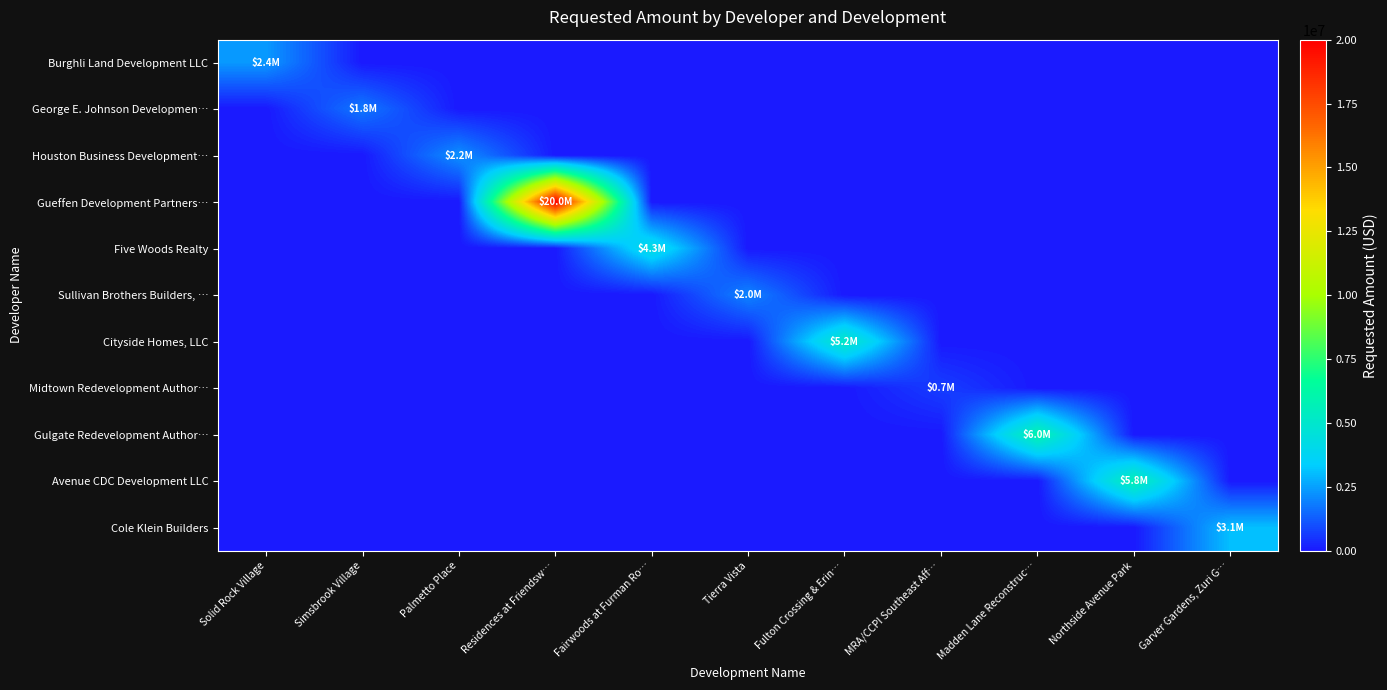

Reading left to right, extract all data points from this chart.

Burghli Land Development LLC: Solid Rock Village=2385842.0	Simsbrook Village=0.0	Palmetto Place=0.0	Residences at Friendsw…=0.0	Fairwoods at Furman Ro…=0.0	Tierra Vista=0.0	Fulton Crossing & Erin…=0.0	MRA/CCPI Southeast Aff…=0.0	Madden Lane Reconstruc…=0.0	Northside Avenue Park=0.0	Garver Gardens, Zuri G…=0.0
George E. Johnson Developmen…: Solid Rock Village=0.0	Simsbrook Village=1777982.0	Palmetto Place=0.0	Residences at Friendsw…=0.0	Fairwoods at Furman Ro…=0.0	Tierra Vista=0.0	Fulton Crossing & Erin…=0.0	MRA/CCPI Southeast Aff…=0.0	Madden Lane Reconstruc…=0.0	Northside Avenue Park=0.0	Garver Gardens, Zuri G…=0.0
Houston Business Development…: Solid Rock Village=0.0	Simsbrook Village=0.0	Palmetto Place=2236000.0	Residences at Friendsw…=0.0	Fairwoods at Furman Ro…=0.0	Tierra Vista=0.0	Fulton Crossing & Erin…=0.0	MRA/CCPI Southeast Aff…=0.0	Madden Lane Reconstruc…=0.0	Northside Avenue Park=0.0	Garver Gardens, Zuri G…=0.0
Gueffen Development Partners…: Solid Rock Village=0.0	Simsbrook Village=0.0	Palmetto Place=0.0	Residences at Friendsw…=20000000.0	Fairwoods at Furman Ro…=0.0	Tierra Vista=0.0	Fulton Crossing & Erin…=0.0	MRA/CCPI Southeast Aff…=0.0	Madden Lane Reconstruc…=0.0	Northside Avenue Park=0.0	Garver Gardens, Zuri G…=0.0
Five Woods Realty: Solid Rock Village=0.0	Simsbrook Village=0.0	Palmetto Place=0.0	Residences at Friendsw…=0.0	Fairwoods at Furman Ro…=4332600.0	Tierra Vista=0.0	Fulton Crossing & Erin…=0.0	MRA/CCPI Southeast Aff…=0.0	Madden Lane Reconstruc…=0.0	Northside Avenue Park=0.0	Garver Gardens, Zuri G…=0.0
Sullivan Brothers Builders, …: Solid Rock Village=0.0	Simsbrook Village=0.0	Palmetto Place=0.0	Residences at Friendsw…=0.0	Fairwoods at Furman Ro…=0.0	Tierra Vista=2000000.0	Fulton Crossing & Erin…=0.0	MRA/CCPI Southeast Aff…=0.0	Madden Lane Reconstruc…=0.0	Northside Avenue Park=0.0	Garver Gardens, Zuri G…=0.0
Cityside Homes, LLC: Solid Rock Village=0.0	Simsbrook Village=0.0	Palmetto Place=0.0	Residences at Friendsw…=0.0	Fairwoods at Furman Ro…=0.0	Tierra Vista=0.0	Fulton Crossing & Erin…=5200000.0	MRA/CCPI Southeast Aff…=0.0	Madden Lane Reconstruc…=0.0	Northside Avenue Park=0.0	Garver Gardens, Zuri G…=0.0
Midtown Redevelopment Author…: Solid Rock Village=0.0	Simsbrook Village=0.0	Palmetto Place=0.0	Residences at Friendsw…=0.0	Fairwoods at Furman Ro…=0.0	Tierra Vista=0.0	Fulton Crossing & Erin…=0.0	MRA/CCPI Southeast Aff…=705000.0	Madden Lane Reconstruc…=0.0	Northside Avenue Park=0.0	Garver Gardens, Zuri G…=0.0
Gulgate Redevelopment Author…: Solid Rock Village=0.0	Simsbrook Village=0.0	Palmetto Place=0.0	Residences at Friendsw…=0.0	Fairwoods at Furman Ro…=0.0	Tierra Vista=0.0	Fulton Crossing & Erin…=0.0	MRA/CCPI Southeast Aff…=0.0	Madden Lane Reconstruc…=6000000.0	Northside Avenue Park=0.0	Garver Gardens, Zuri G…=0.0
Avenue CDC Development LLC: Solid Rock Village=0.0	Simsbrook Village=0.0	Palmetto Place=0.0	Residences at Friendsw…=0.0	Fairwoods at Furman Ro…=0.0	Tierra Vista=0.0	Fulton Crossing & Erin…=0.0	MRA/CCPI Southeast Aff…=0.0	Madden Lane Reconstruc…=0.0	Northside Avenue Park=5770968.0	Garver Gardens, Zuri G…=0.0
Cole Klein Builders: Solid Rock Village=0.0	Simsbrook Village=0.0	Palmetto Place=0.0	Residences at Friendsw…=0.0	Fairwoods at Furman Ro…=0.0	Tierra Vista=0.0	Fulton Crossing & Erin…=0.0	MRA/CCPI Southeast Aff…=0.0	Madden Lane Reconstruc…=0.0	Northside Avenue Park=0.0	Garver Gardens, Zuri G…=3100000.0